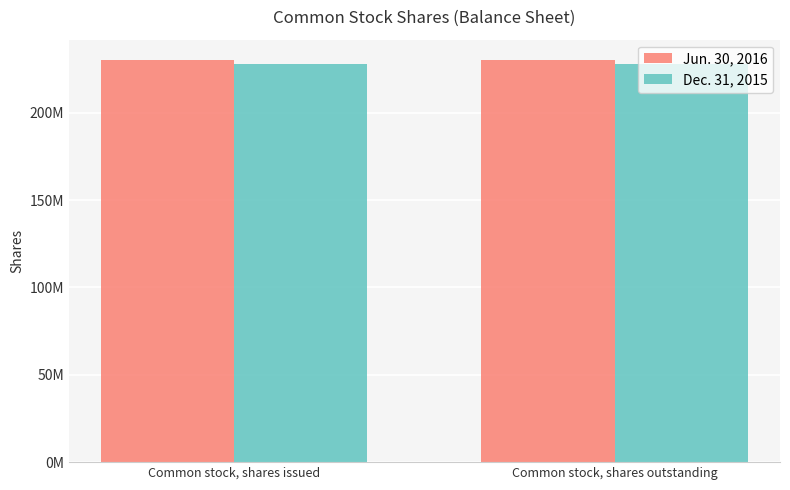

List the series in order of their overall mean, lowest first.

Dec. 31, 2015, Jun. 30, 2016